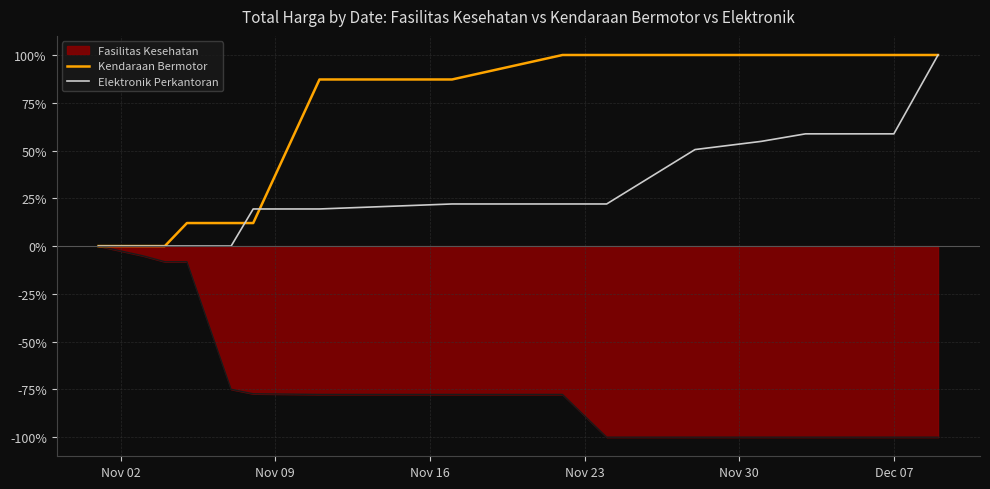

Rank the series by their average value, from lowest to highest.

Fasilitas Kesehatan, Elektronik Perkantoran, Kendaraan Bermotor